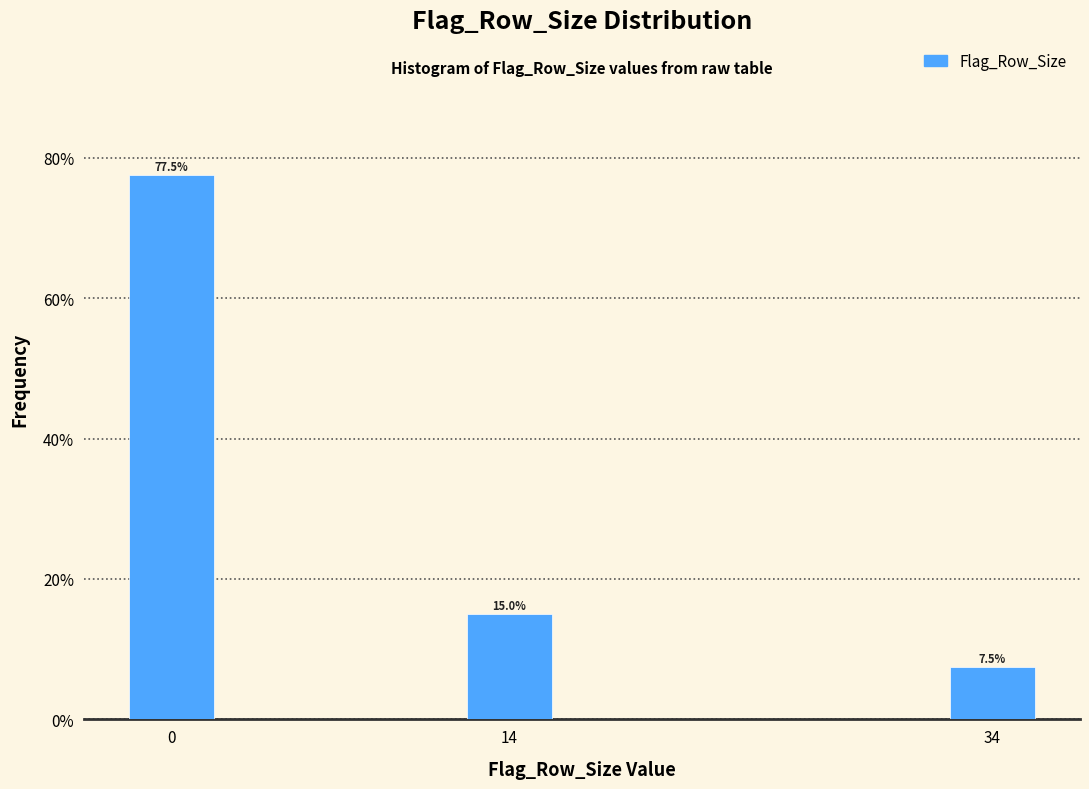

Reading left to right, what are all the values shown in this chart?

0=77.5	14=15.0	34=7.5